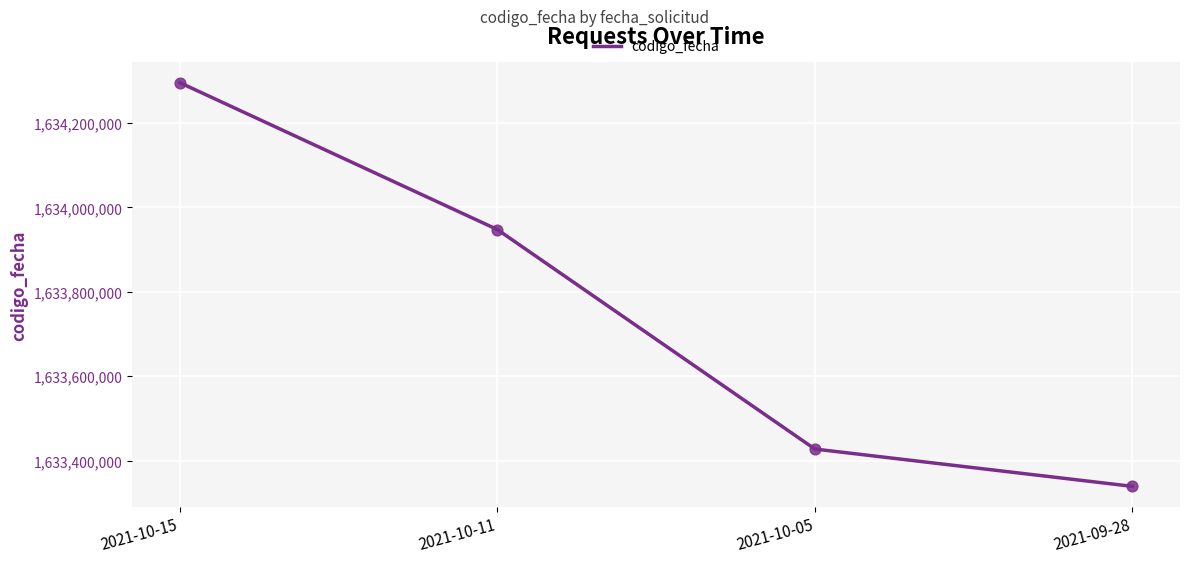

Approximately how many times larger is the value at 2021-10-15 compared to 2021-10-05?

1.0